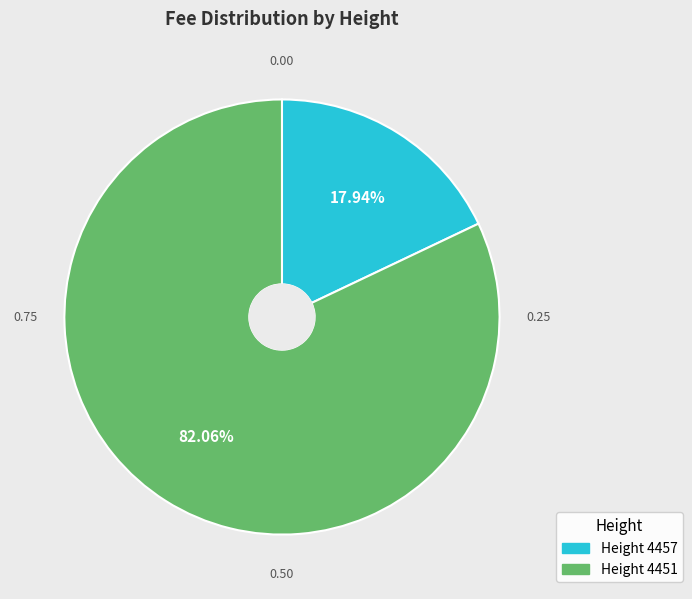

How many slices are in this pie chart?

2